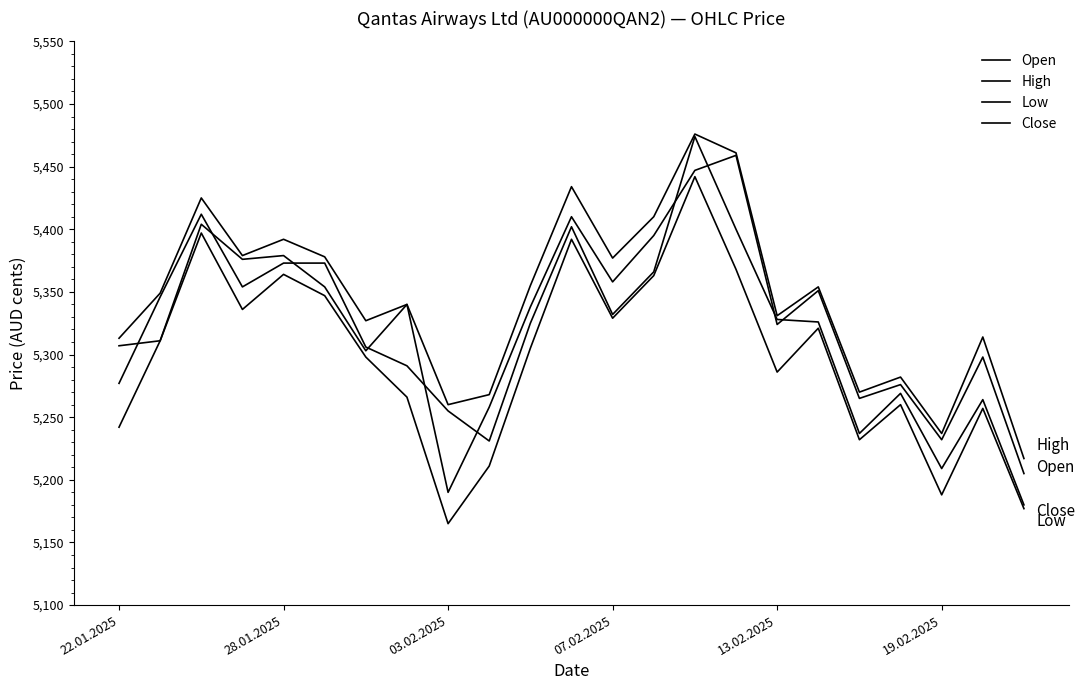

True or false: Low and Open cross at least once.

False